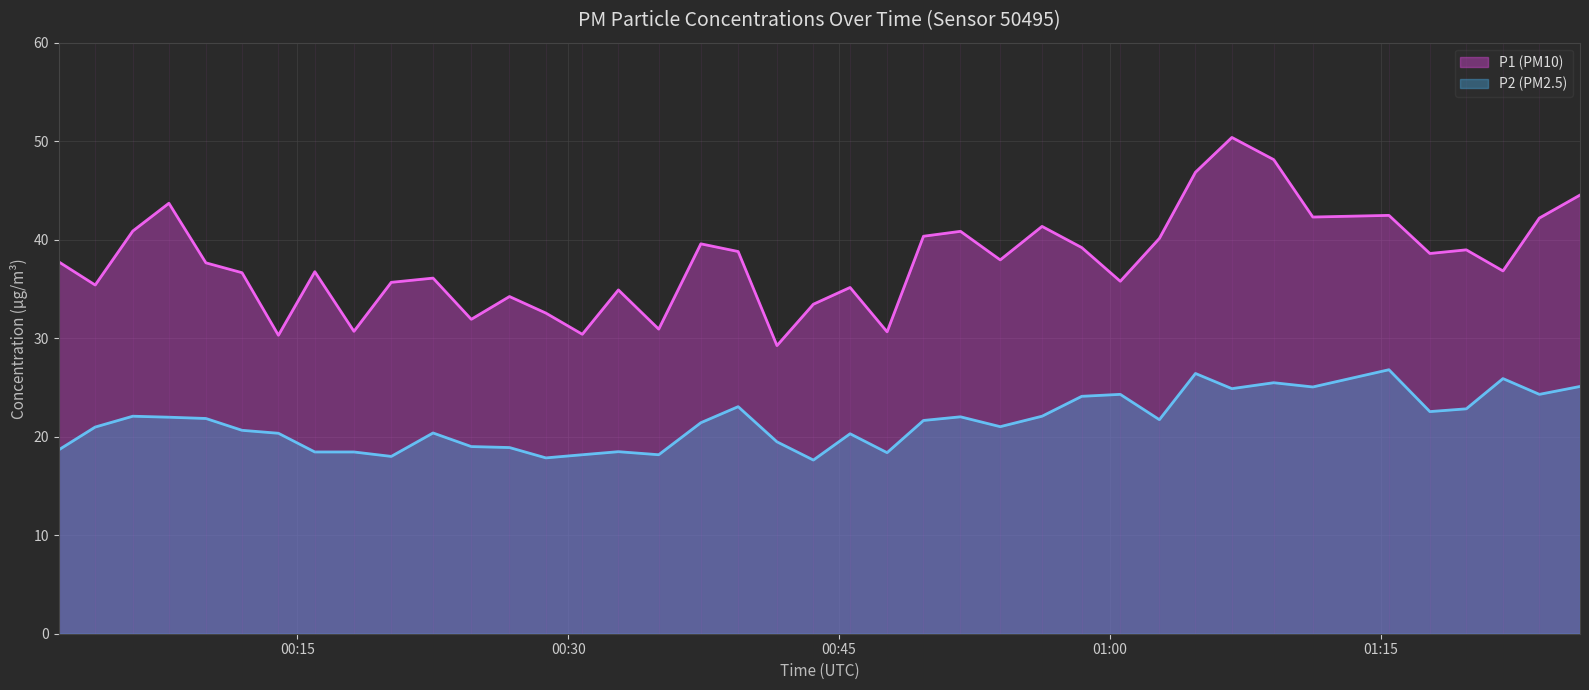

True or false: P2 (PM2.5) and P1 (PM10) cross at least once.

False